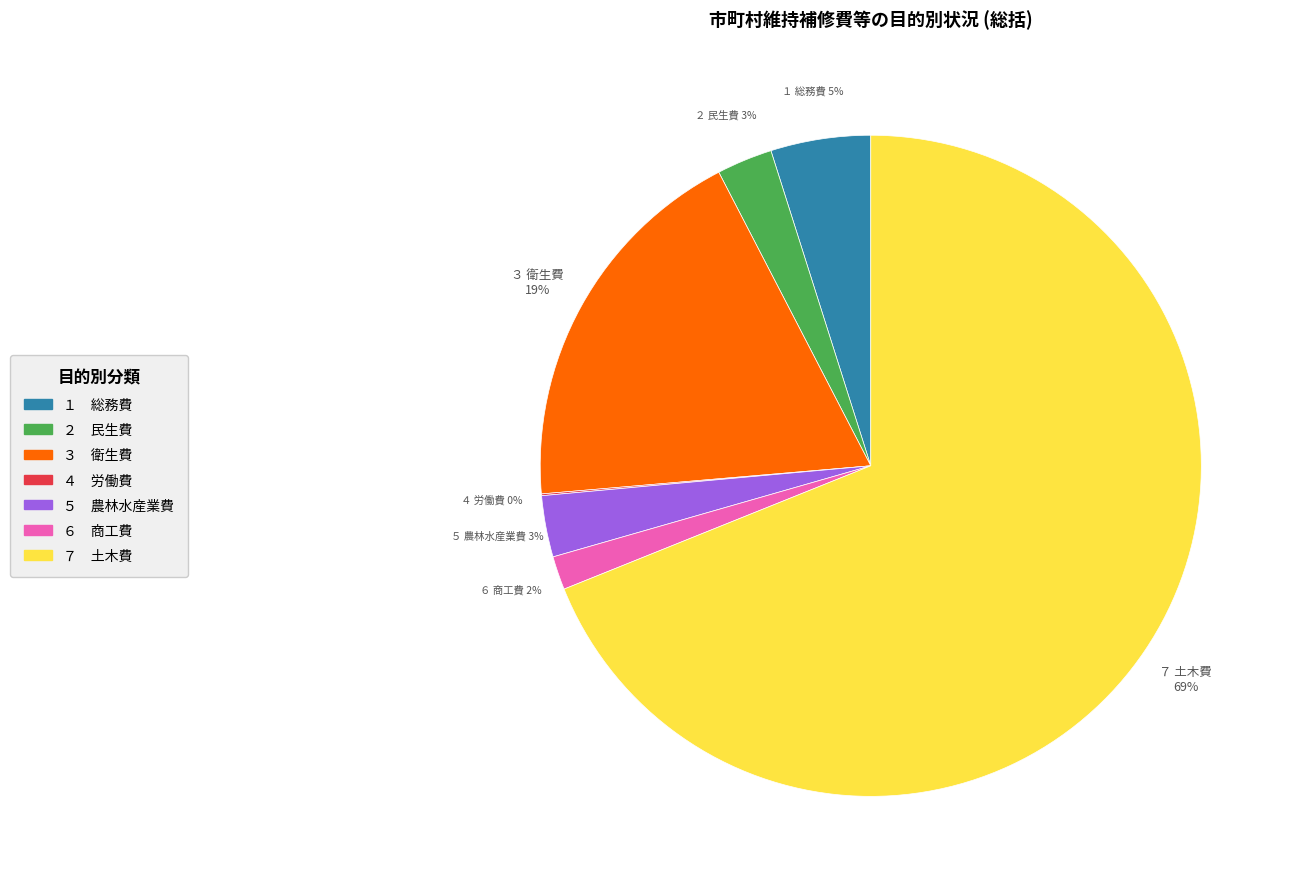

Which slice is the largest?

７ 土木費